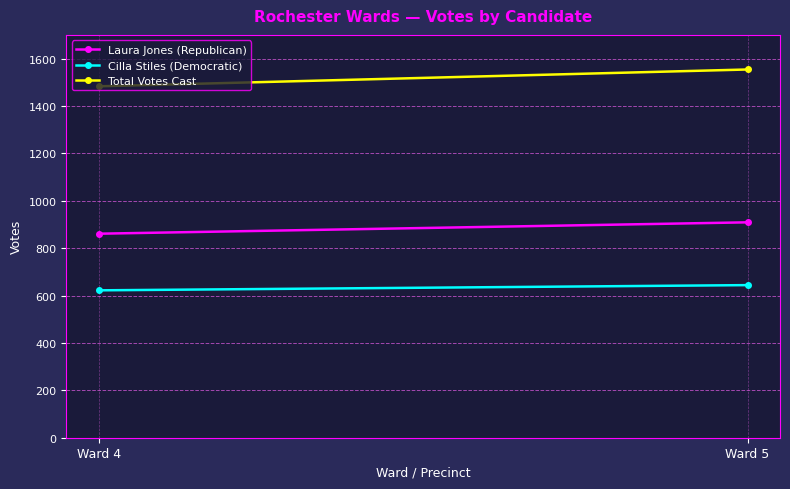

The value of Laura Jones (Republican) at Ward 4 is 861. True or false?

True